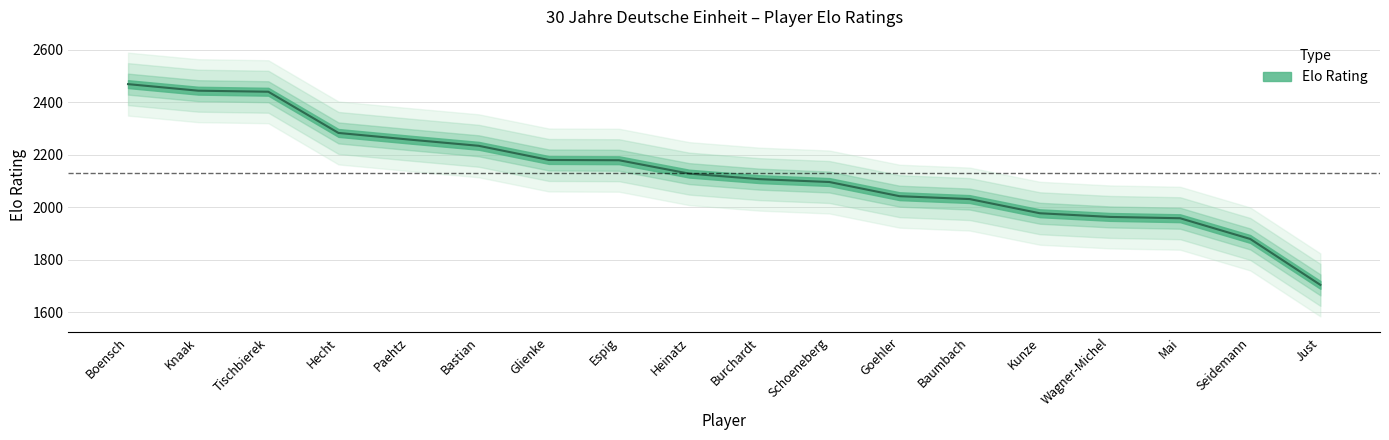

The value at Burchardt is 3471. True or false?

False